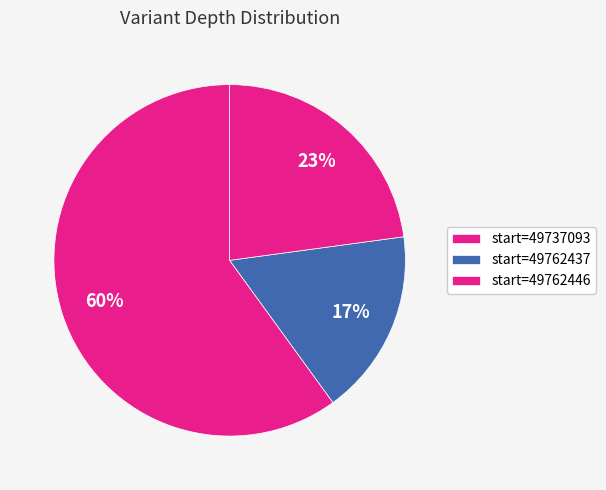

How many slices are in this pie chart?

3